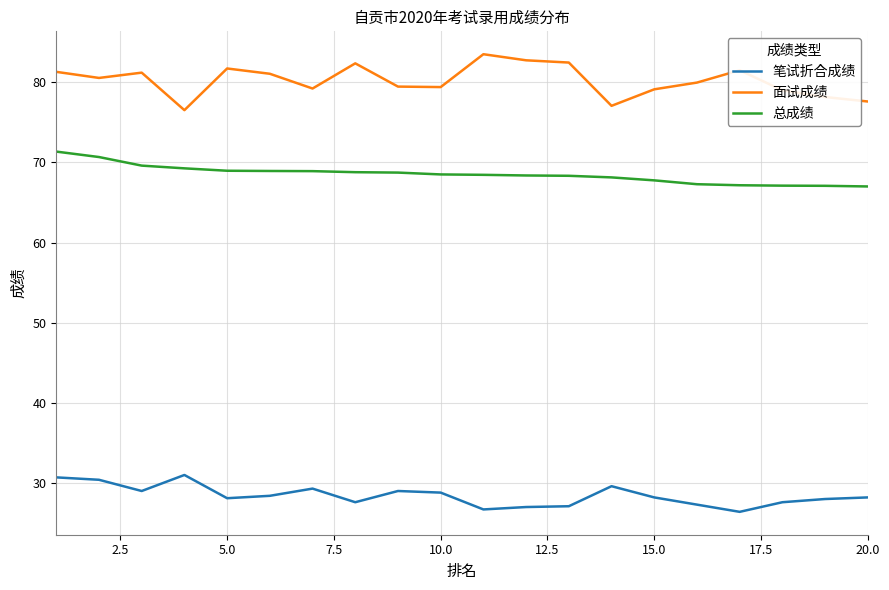

Rank the series by their maximum value, from lowest to highest.

笔试折合成绩, 总成绩, 面试成绩